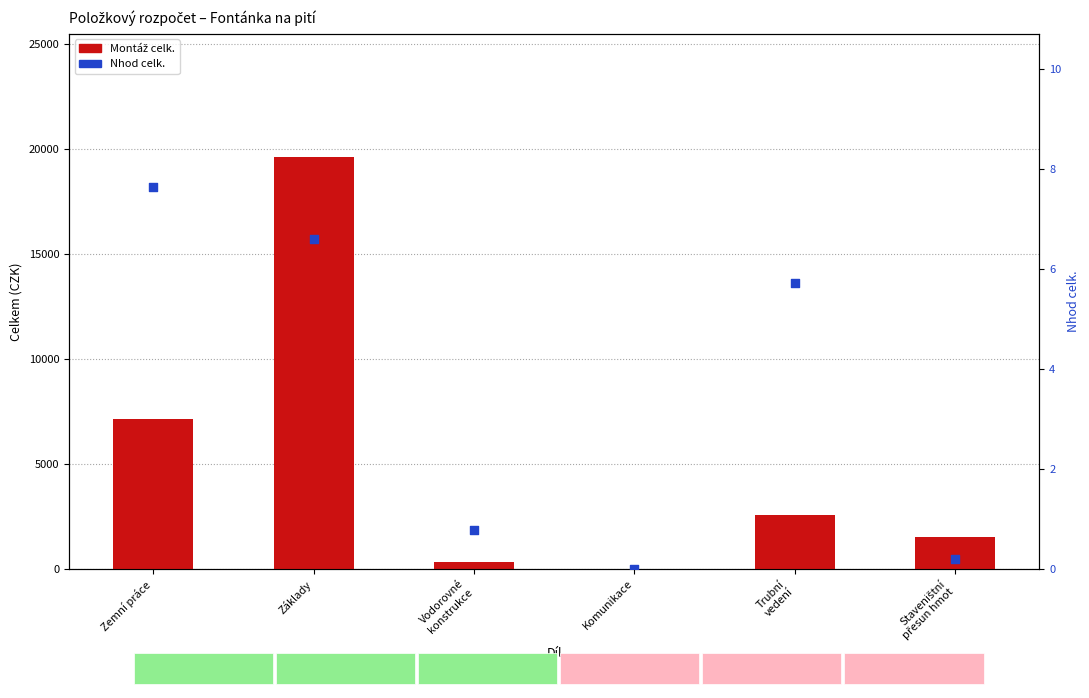

Which series has the largest Y range (max minus min)?

Montáž celk.